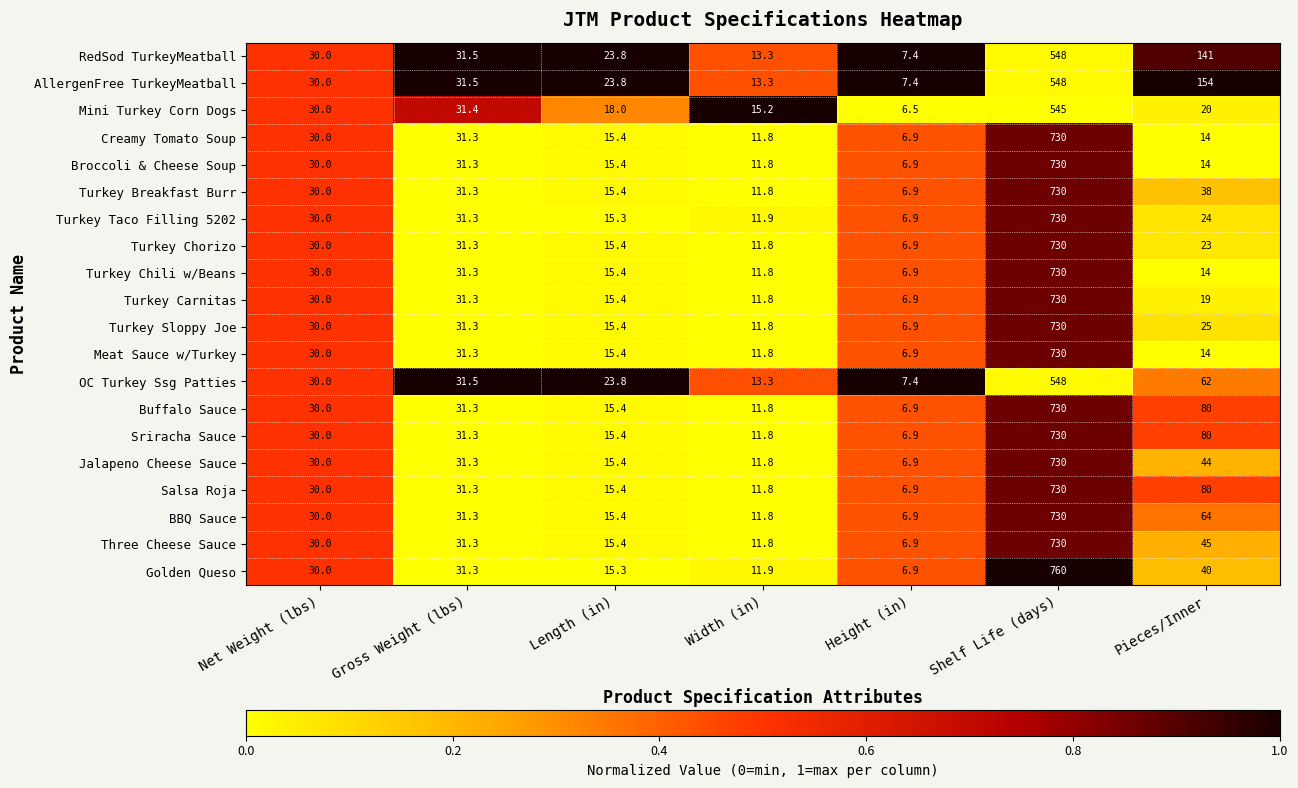

What is the spread (max minus min) of values at Shelf Life (days)?

215.0